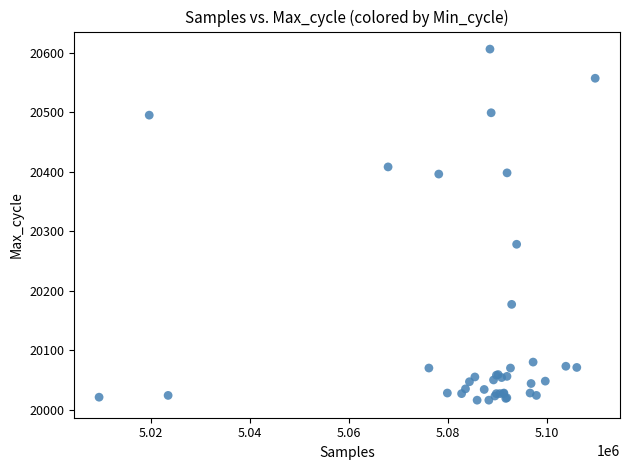

What Y value in the scatter plot is closest to 20311?

20278